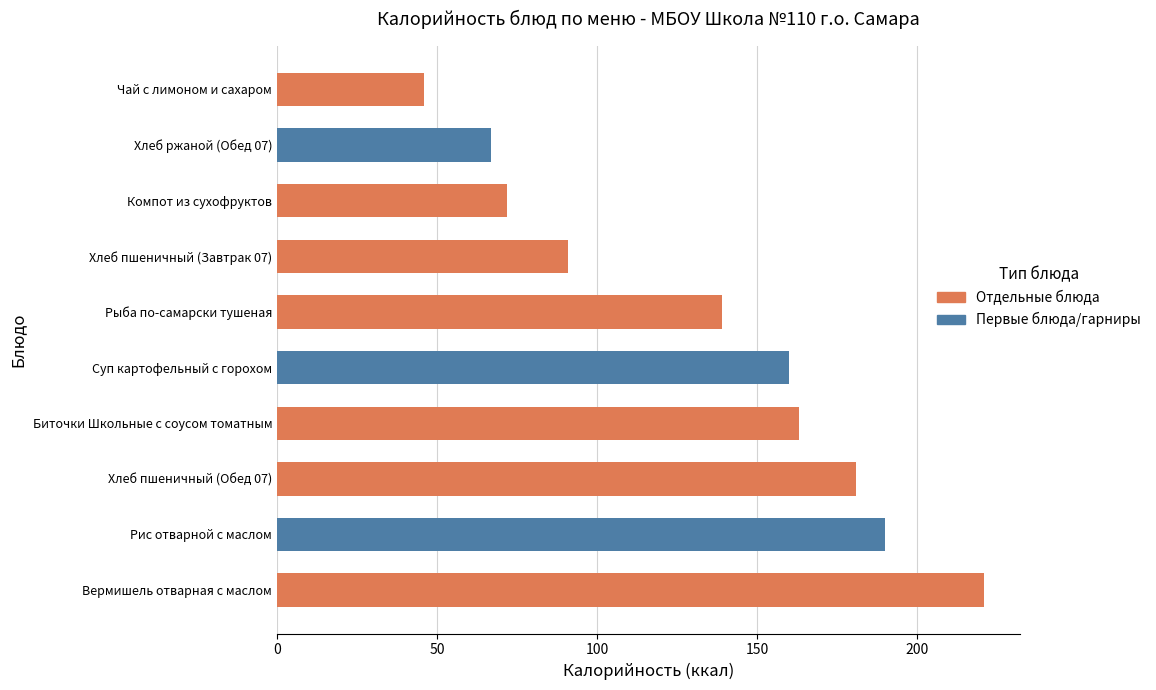

Reading left to right, transcribe all the data shown in this chart.

163	221	46	91	160	139	190	72	181	67